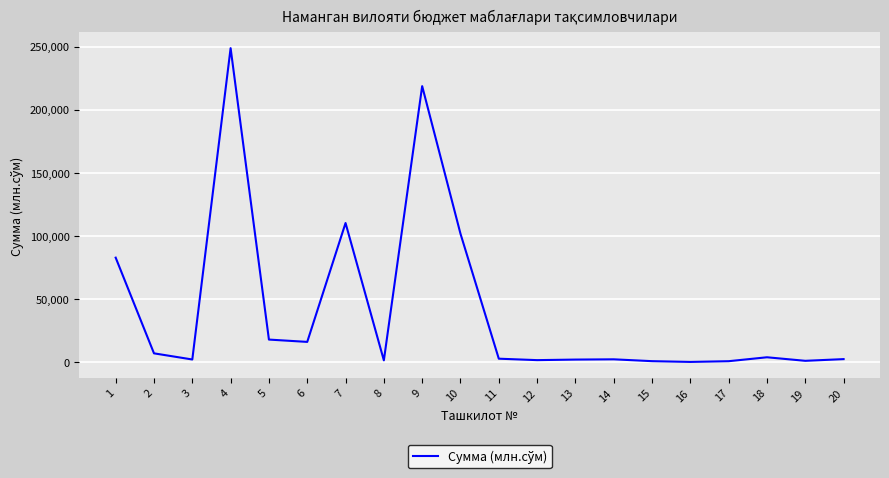

Is it true that the value at 9 is 218616.1?

True